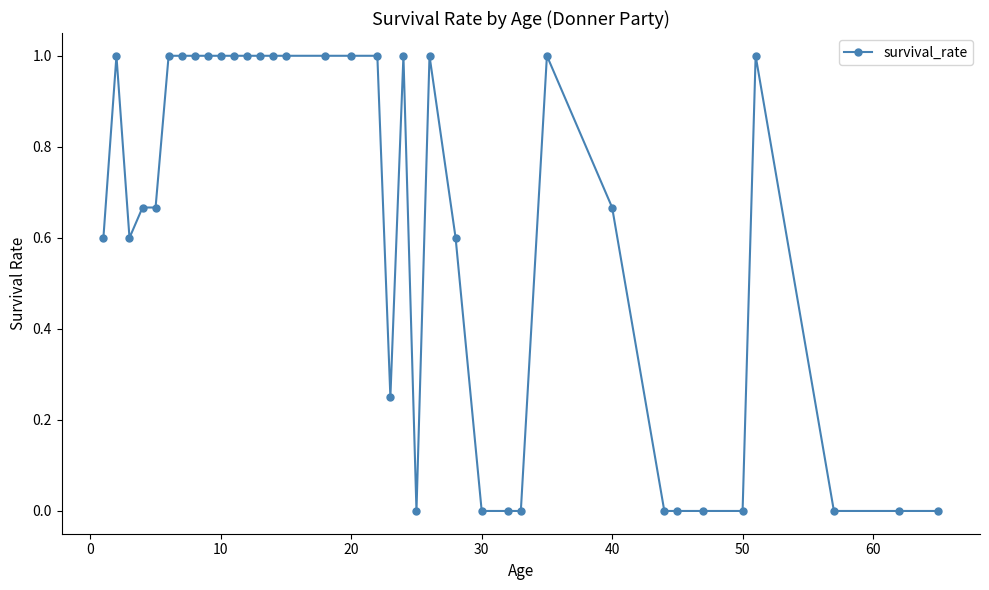

How many values are between 0 and 1?

36